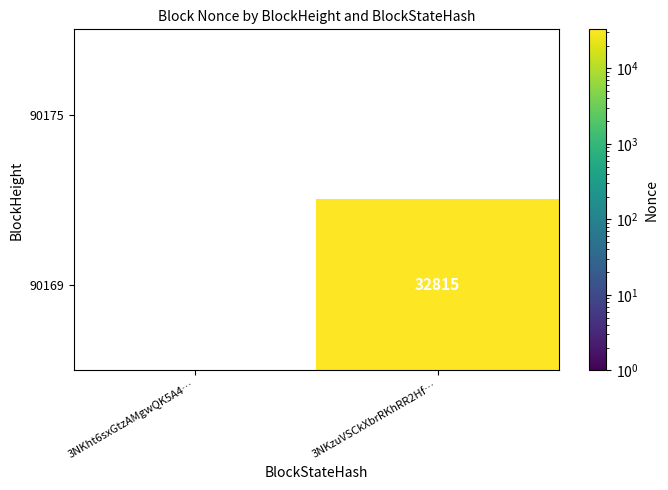

True or false: 90169 has a value of 32815 at 3NKzuVSCkXbrRKhRR2Hf….

True